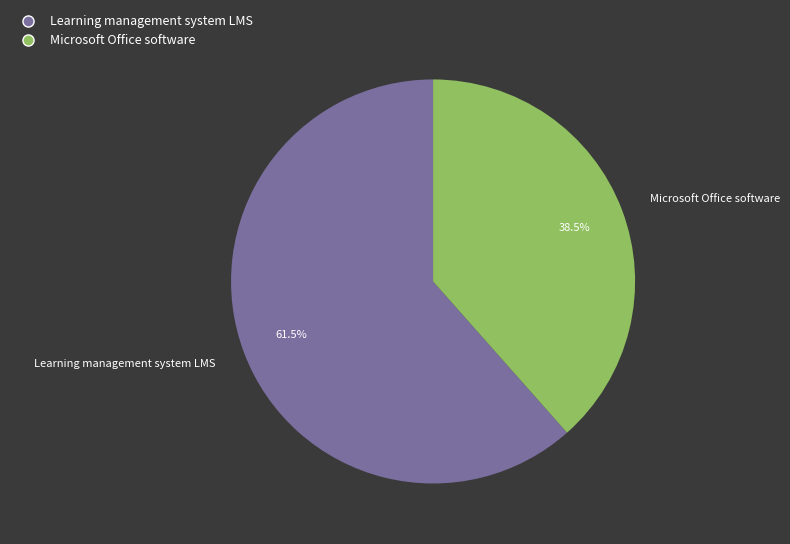

Is the sum of Microsoft Office software and Learning management system LMS greater than half?

Yes